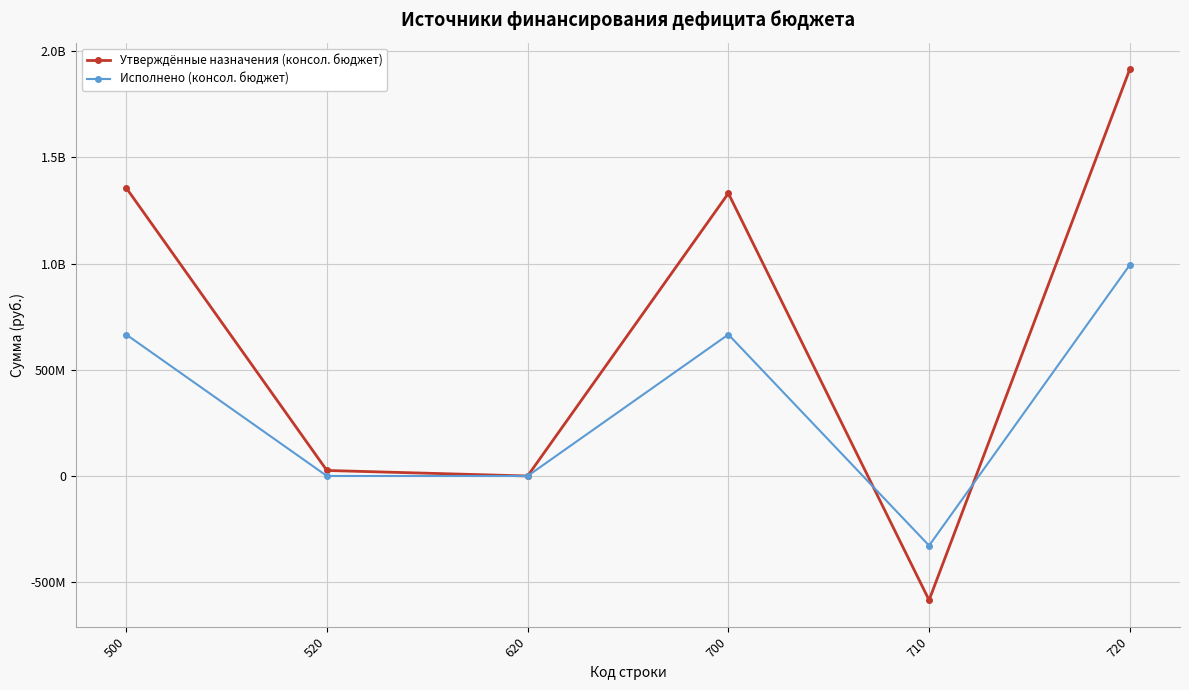

Does the chart have visible grid lines?

Yes